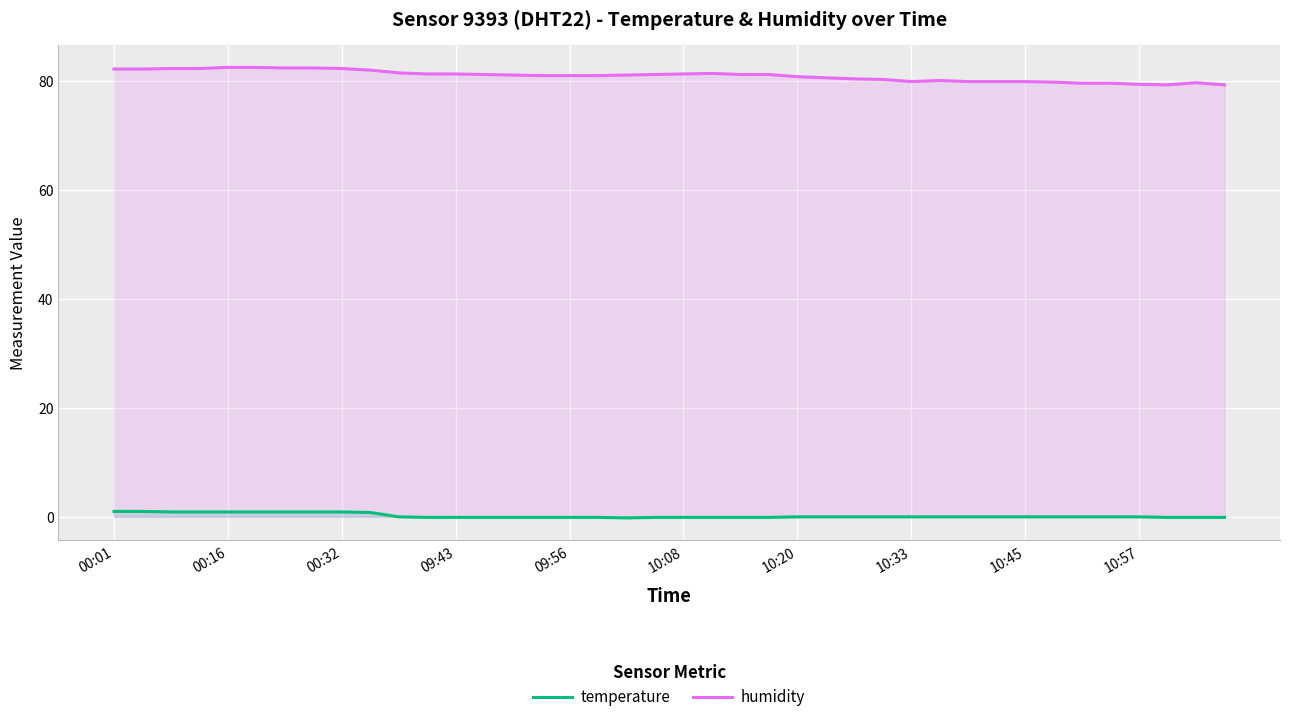

How many lines are shown in the chart?

2